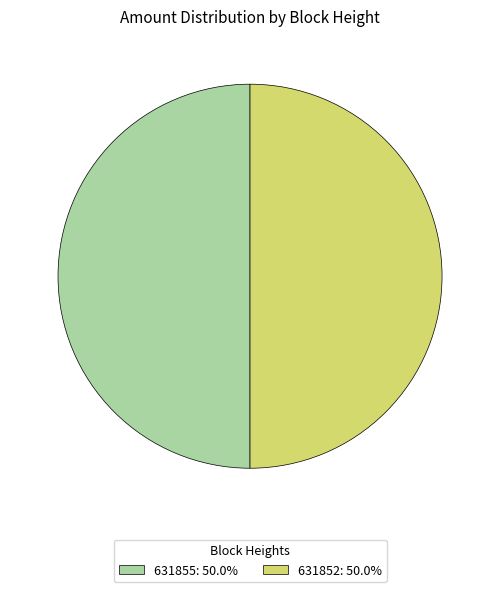

Combined, do 631852: 50.0% and 631855: 50.0% account for over 50%?

Yes